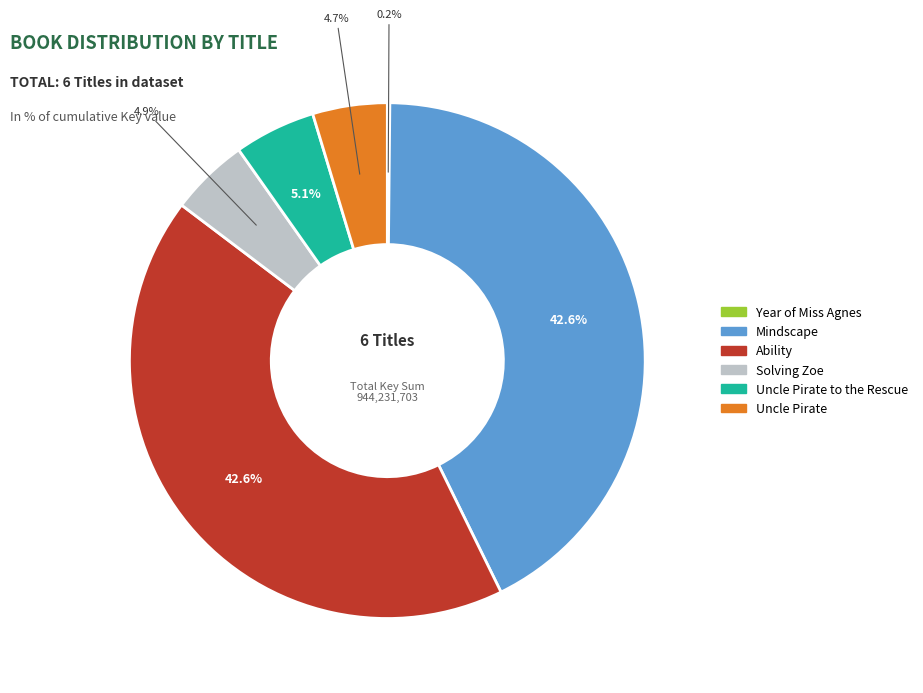

Is Ability the majority of the pie?

No